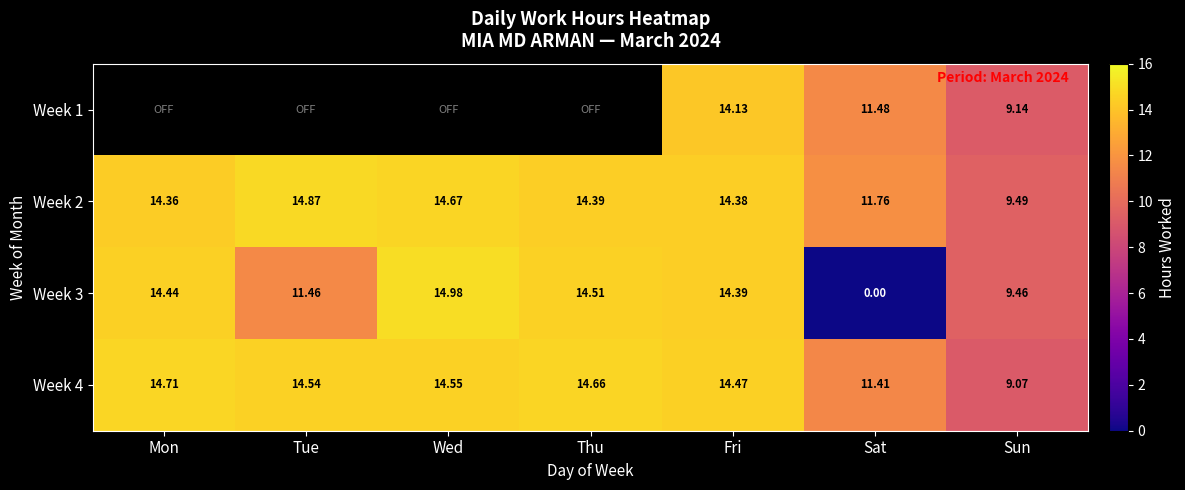

Where does the Week 4 series first go above 14?

Mon